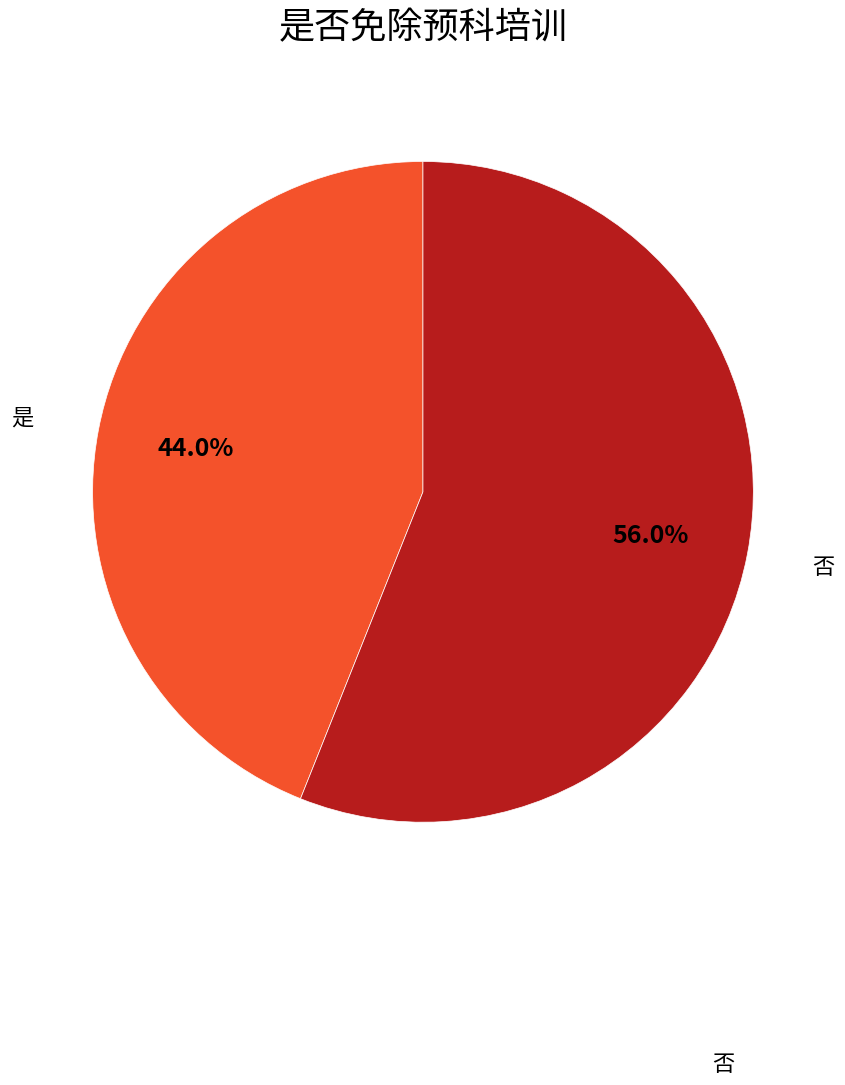

Does any single category account for the majority?

Yes